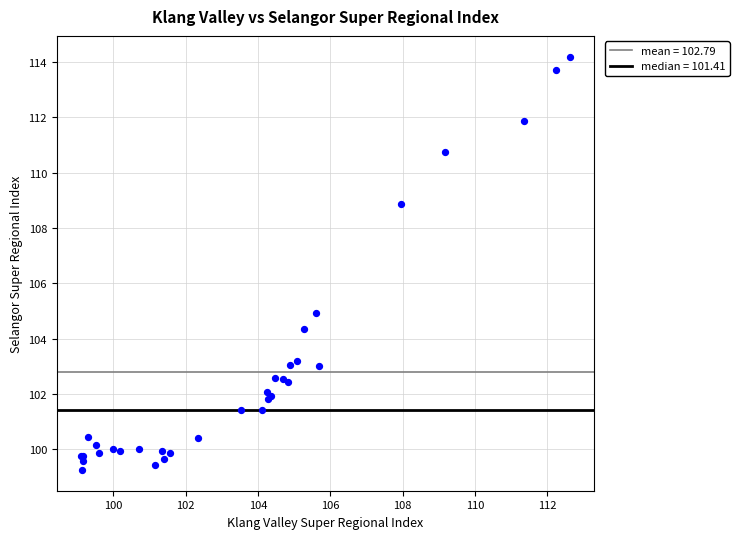

What Y value in the scatter plot is closest to 106?

104.9